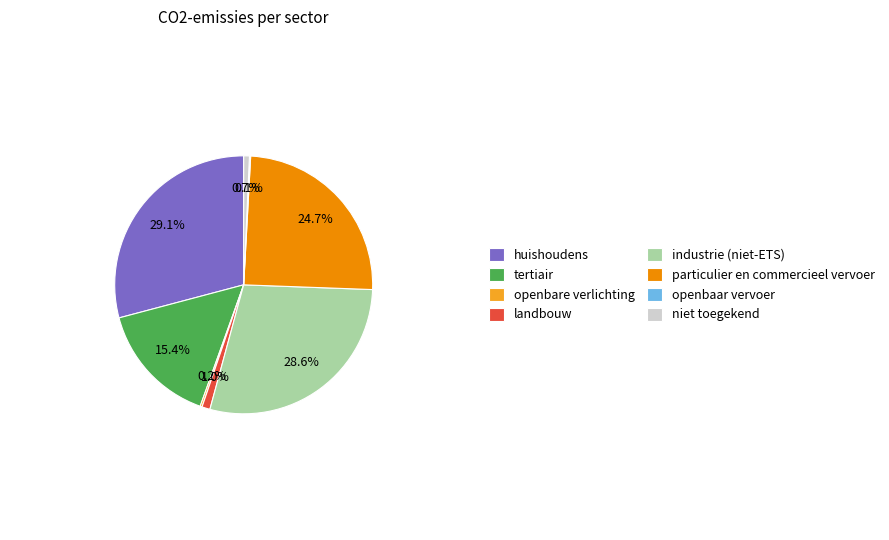

What portion of the pie excludes landbouw?

99.0%